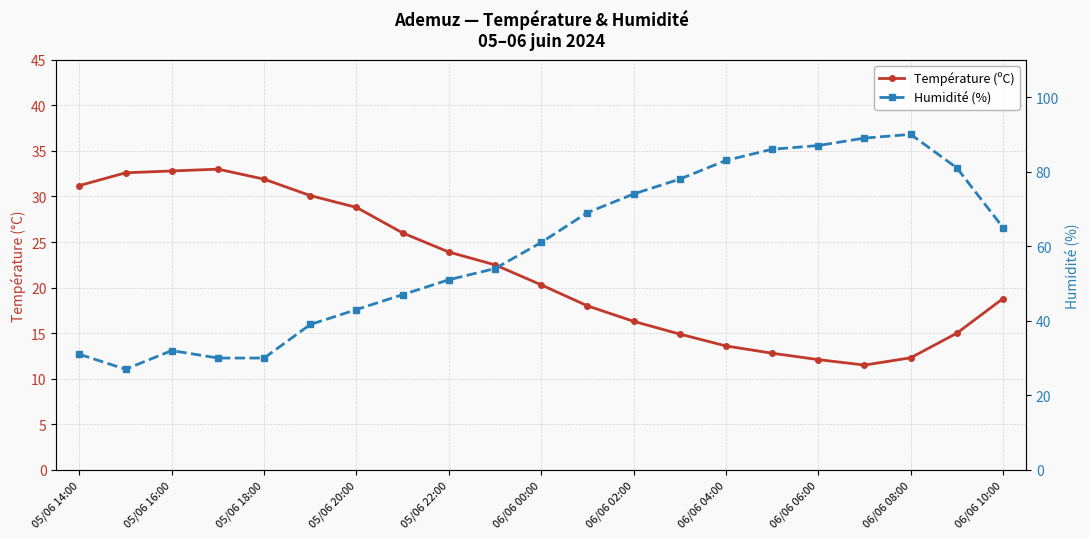

At which category is the sum across all series the highest?

06/06 08:00